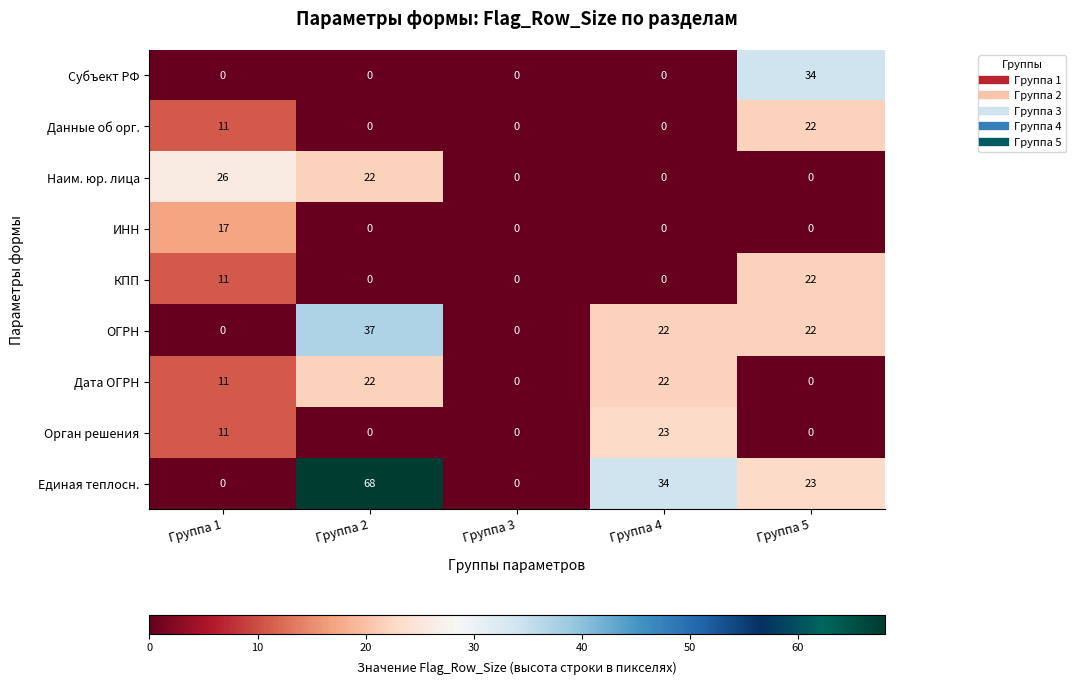

What is the spread (max minus min) of values at Группа 4?

34